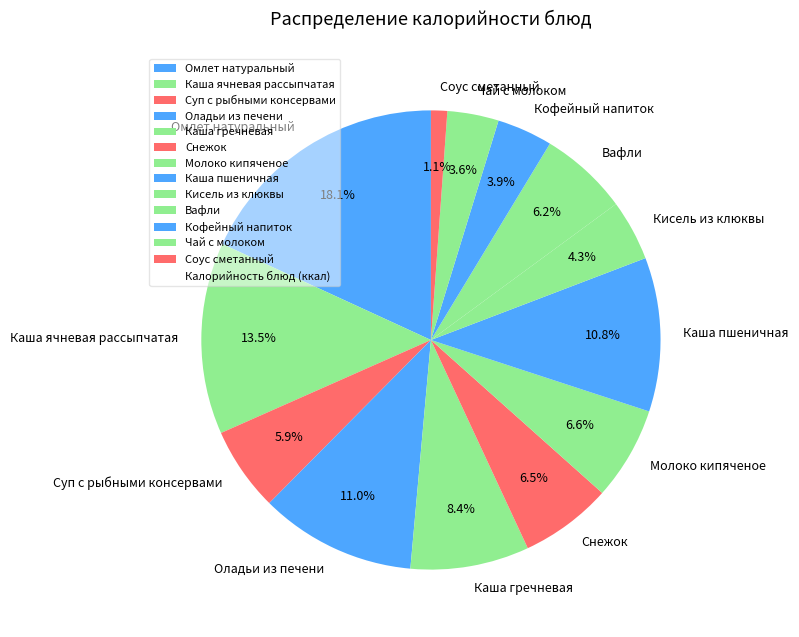

To the nearest percent, what is the combined percentage of Суп с рыбными консервами and Снежок?

12%